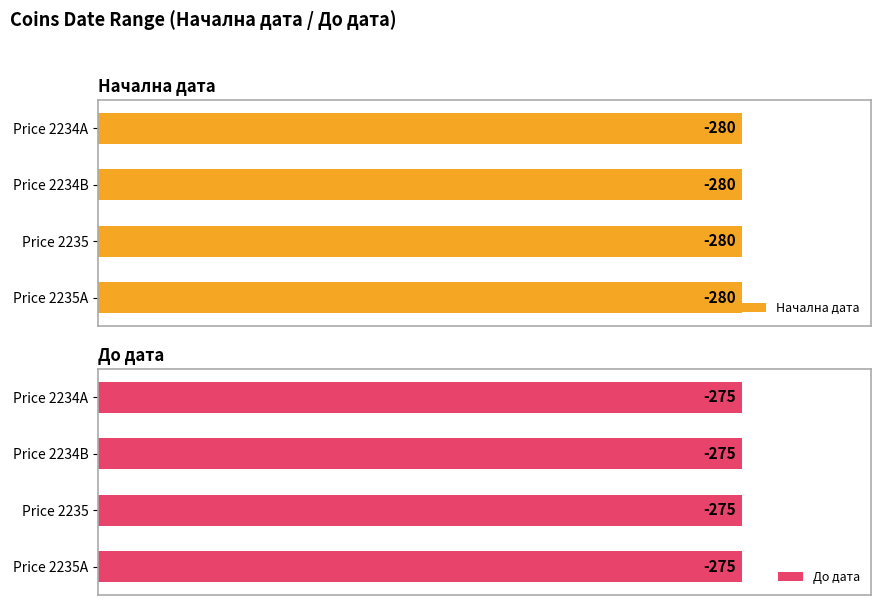

Reading right to left, transcribe all the data shown in this chart.

Начална дата: Price 2235A=-280	Price 2235=-280	Price 2234B=-280	Price 2234A=-280
До дата: Price 2235A=-275	Price 2235=-275	Price 2234B=-275	Price 2234A=-275